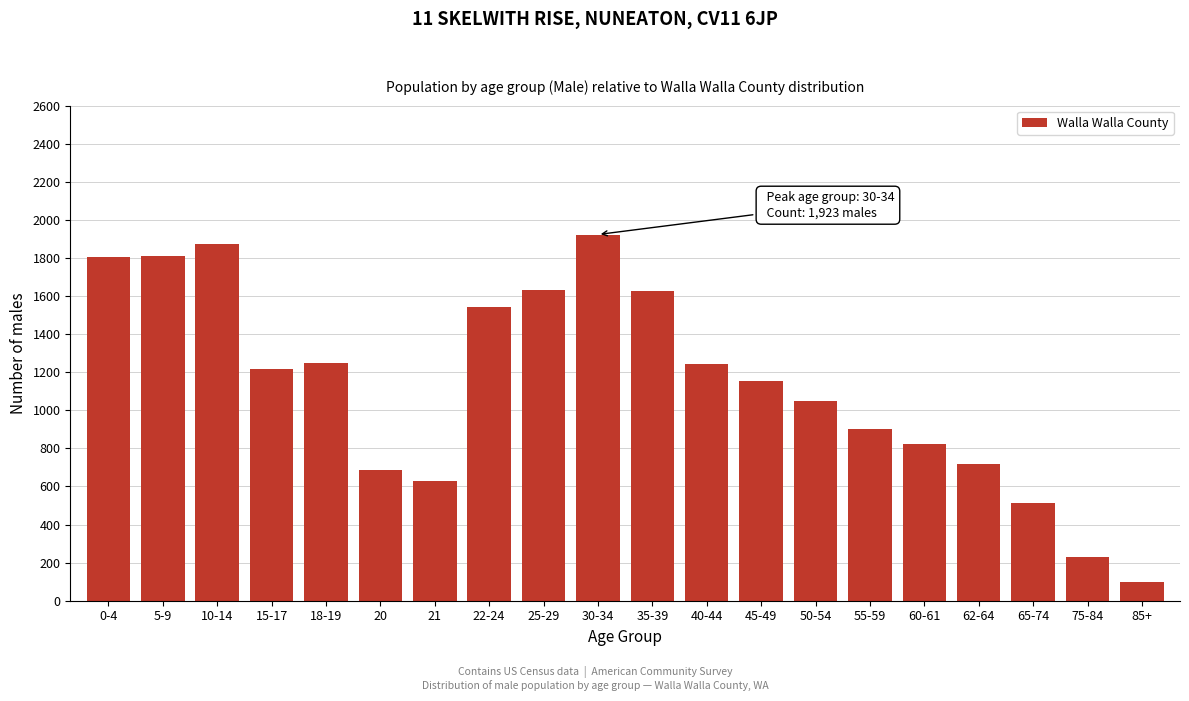

What is the smallest value displayed?

98